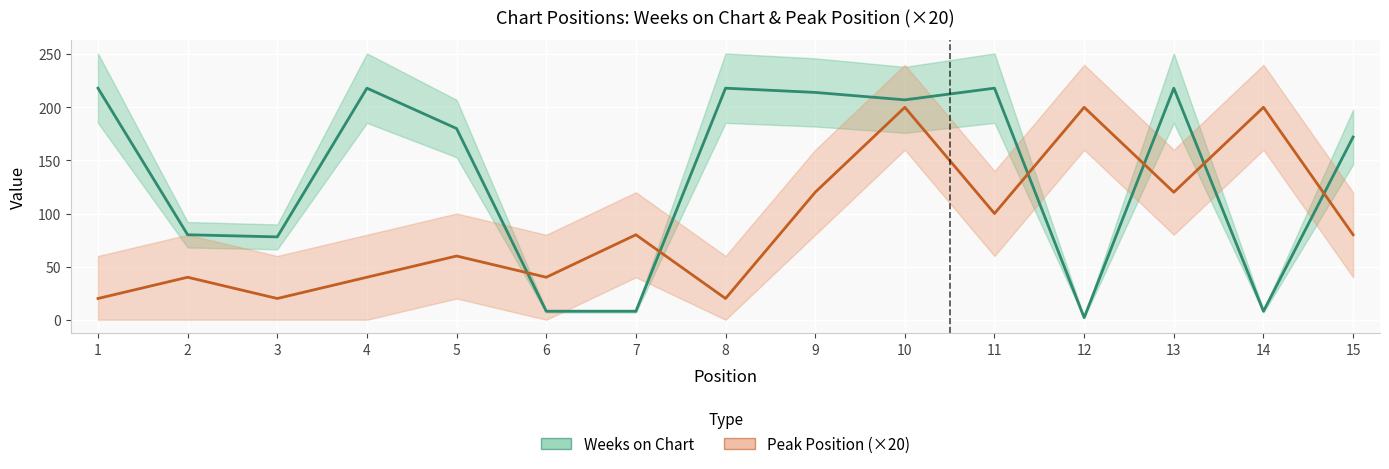

What is the difference between the highest and lowest values at 12?

198